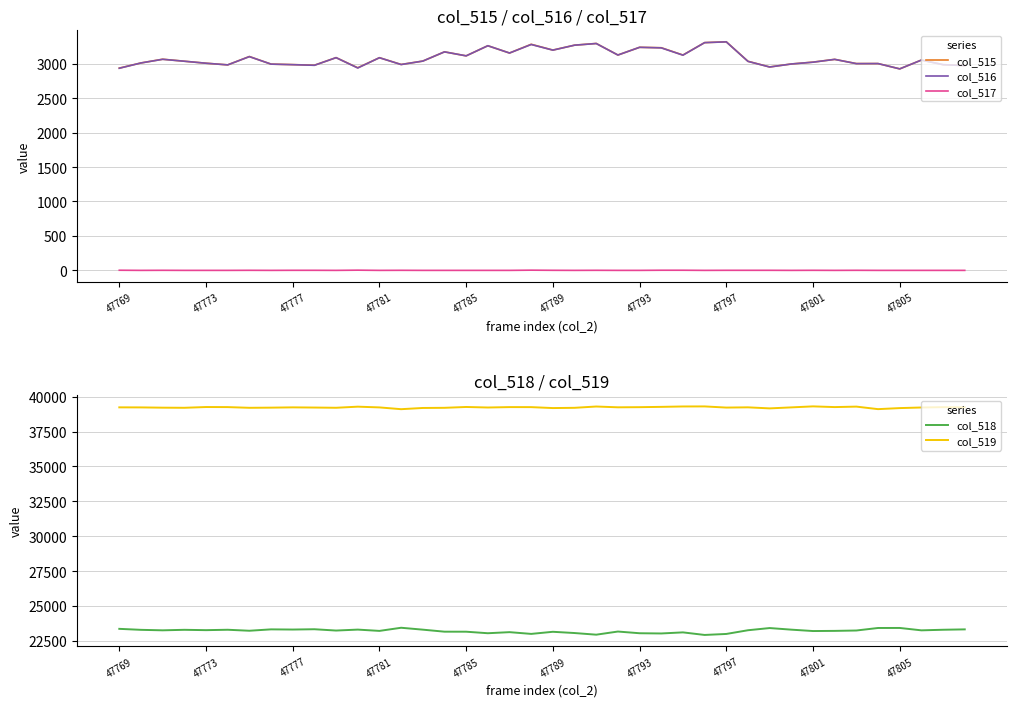

How many data points in col_516 are less than 3053?

20